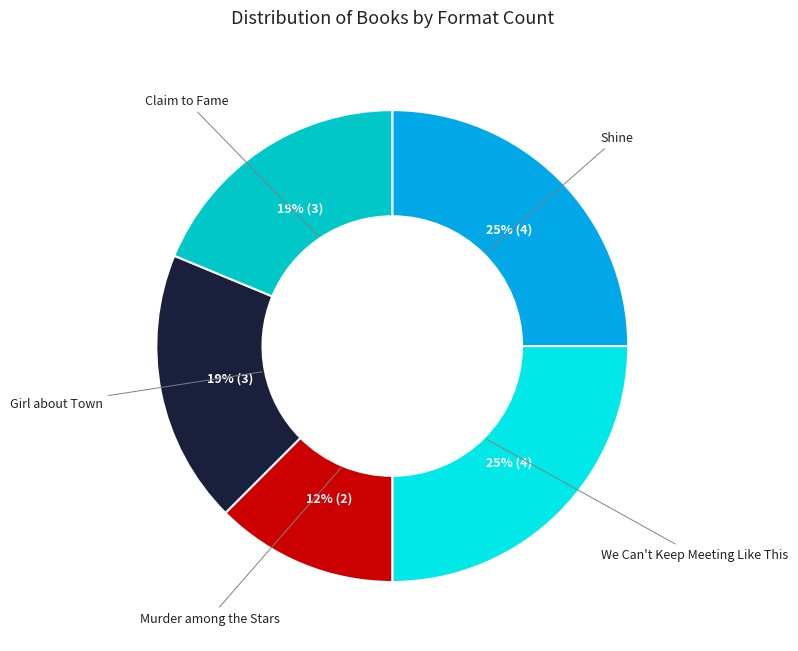

Between We Can't Keep Meeting Like This and Girl about Town, which is larger?

We Can't Keep Meeting Like This